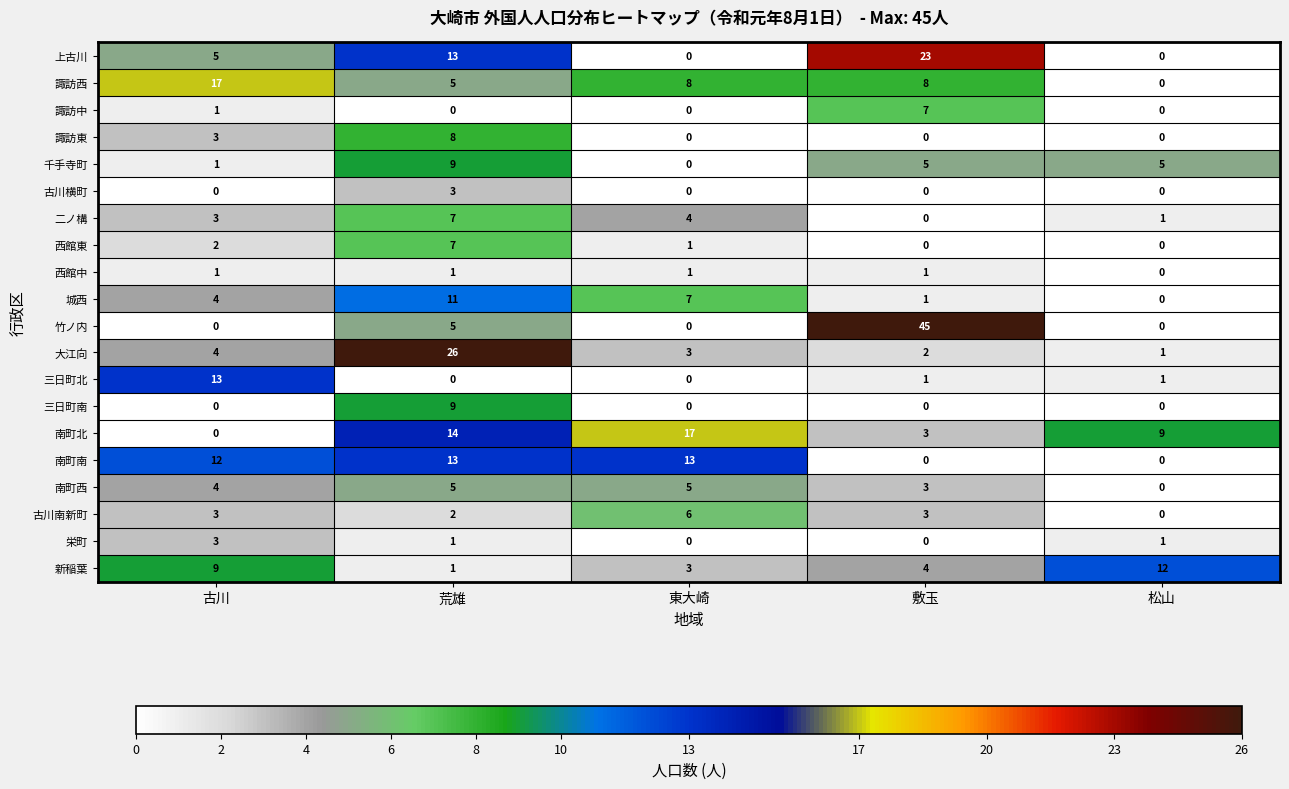

Which series has the largest total across all categories?

竹ノ内